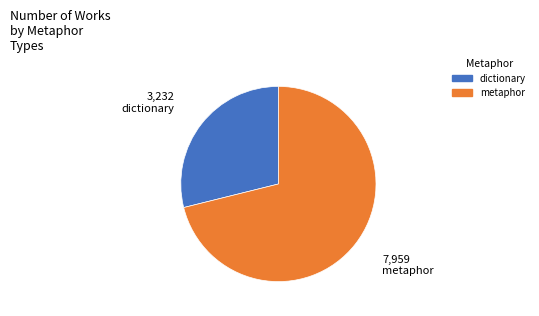

Do dictionary and metaphor together represent more than half of the pie?

Yes